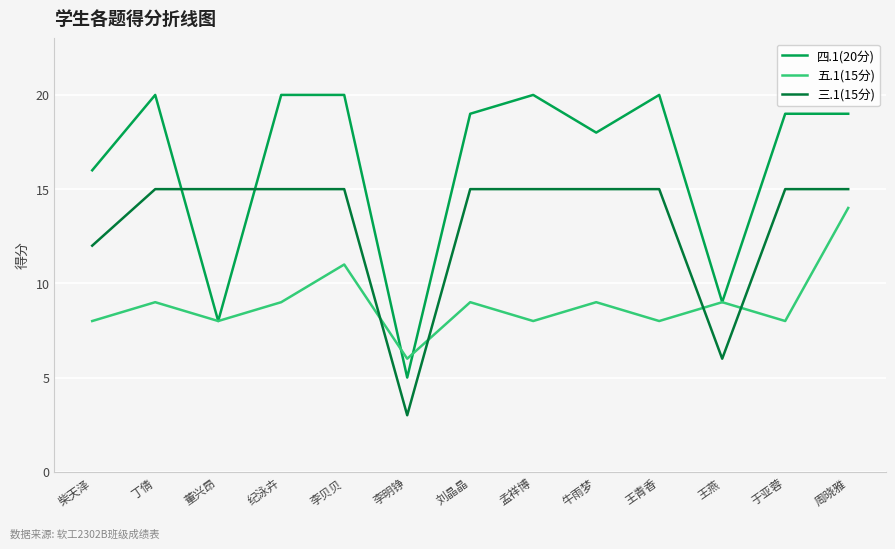

At which category does 四.1(20分) reach its first local valley?

董兴昂